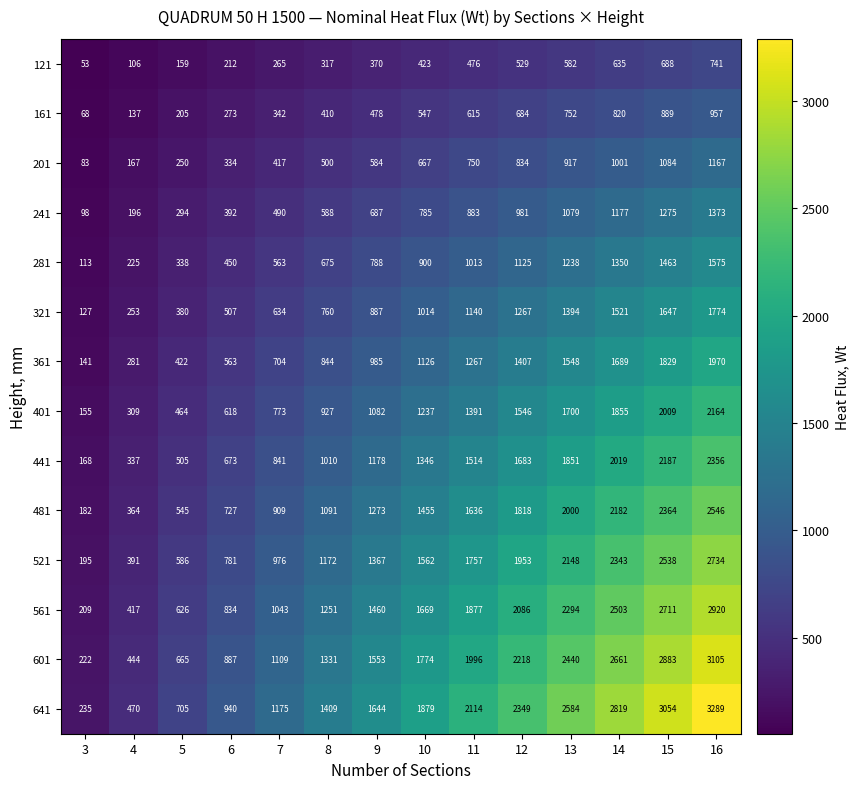

True or false: 241 has a value of 282 at 13.

False